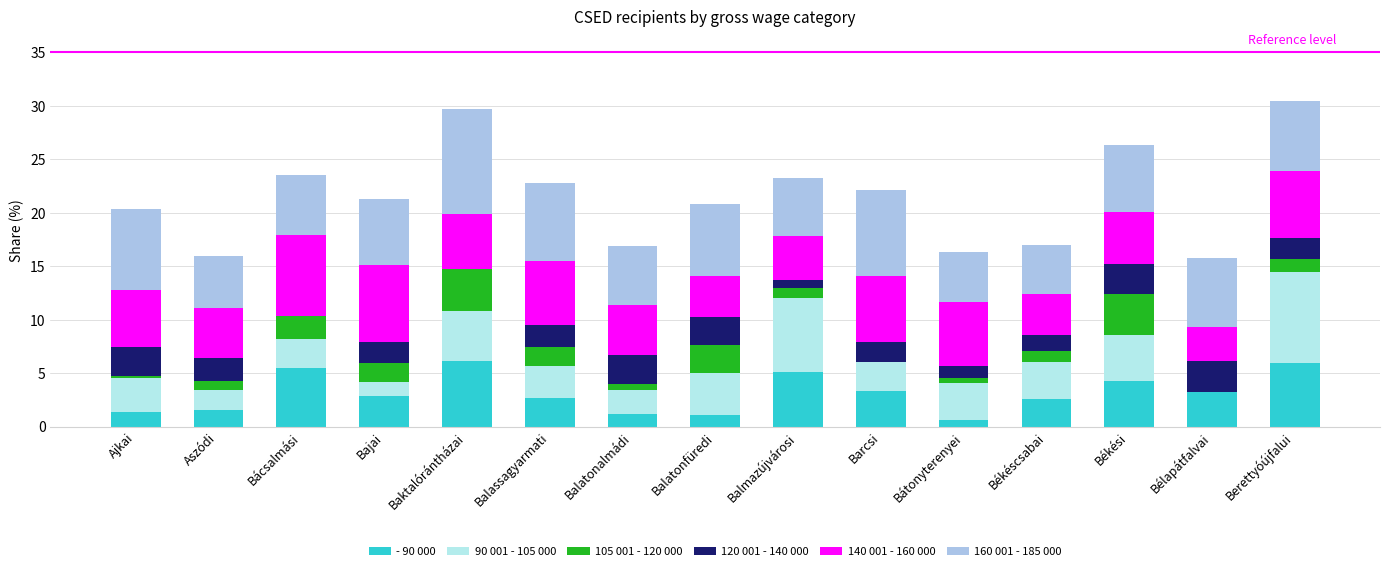

What are all the series names shown in the legend?

- 90 000, 90 001 - 105 000, 105 001 - 120 000, 120 001 - 140 000, 140 001 - 160 000, 160 001 - 185 000